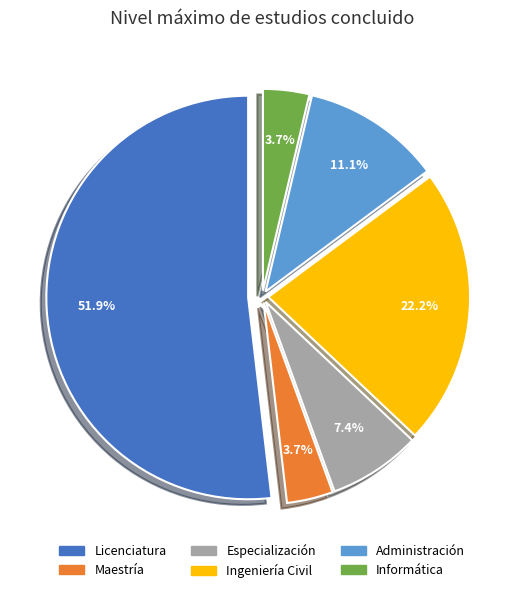

To the nearest percent, what portion does Ingeniería Civil represent?

22%